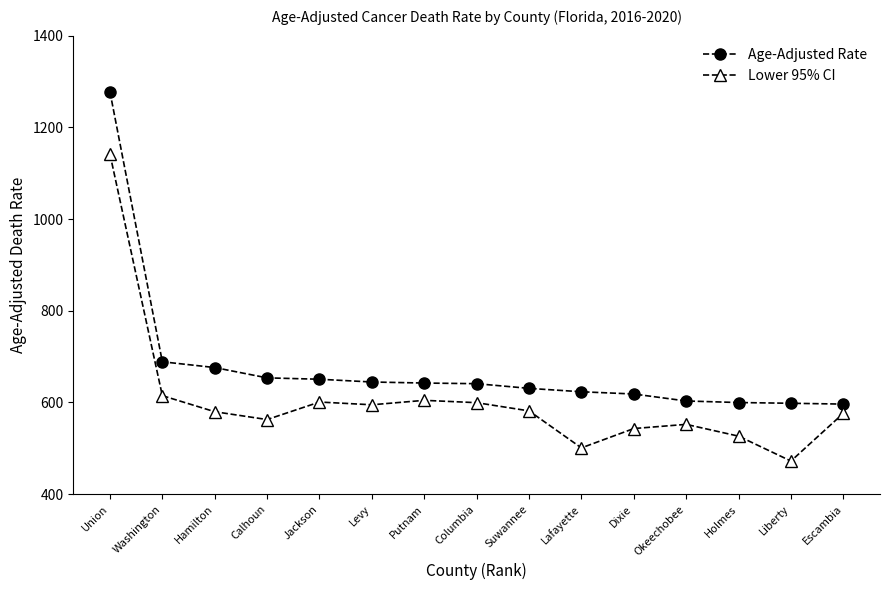

What are all the series names shown in the legend?

Age-Adjusted Rate, Lower 95% CI